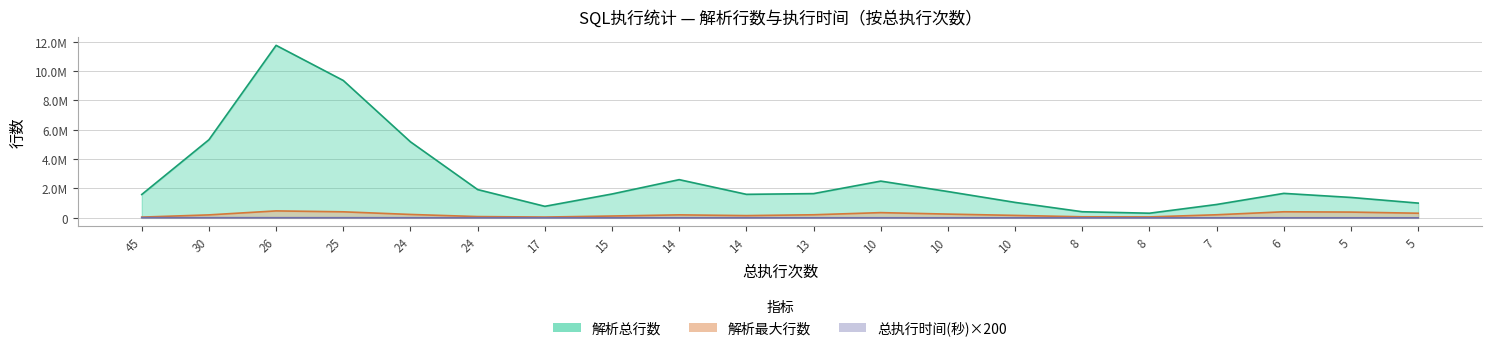

Is it true that 总执行时间(秒) equals 43 at 10?

False